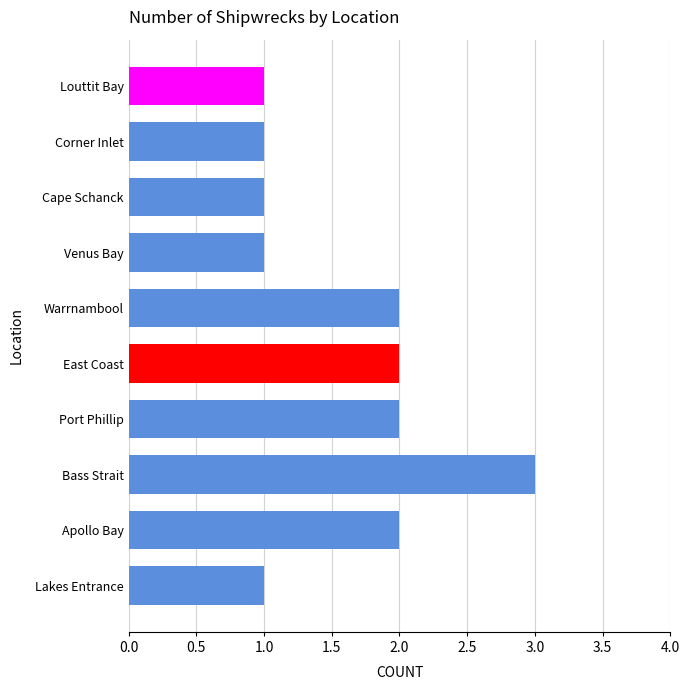

Reading bottom to top, what are all the values shown in this chart?

1	2	3	2	2	2	1	1	1	1